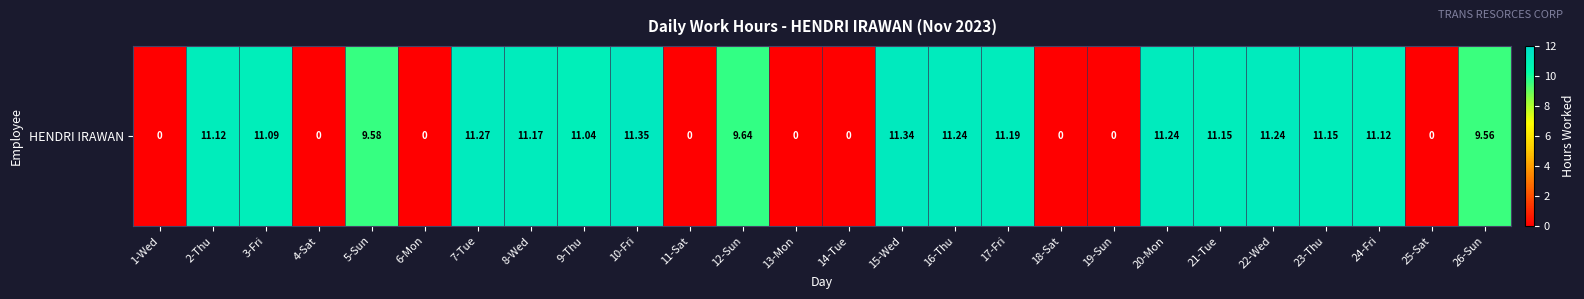

What is the sum of all values?

185.5